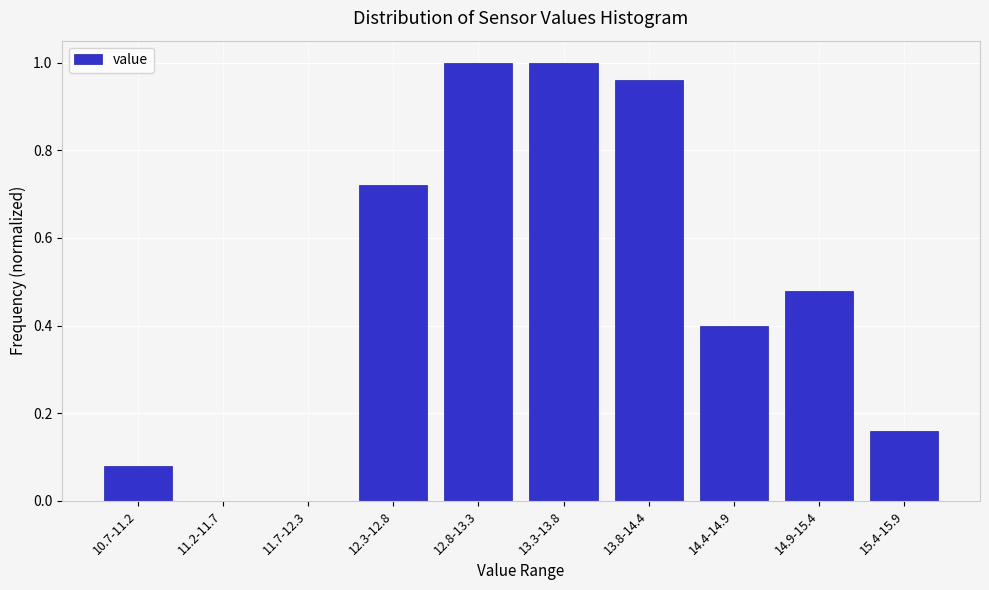

Is it true that the value at 12.8-13.3 is 1.0?

True